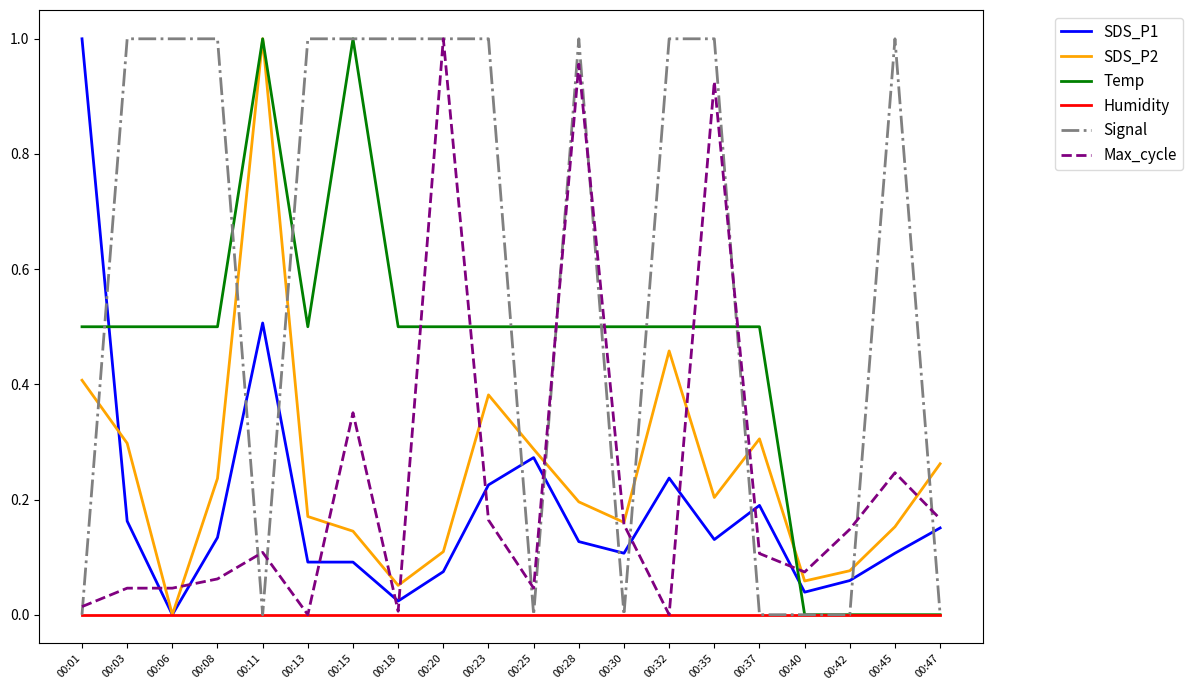

The value of SDS_P1 at 00:37 is 0.3. True or false?

False